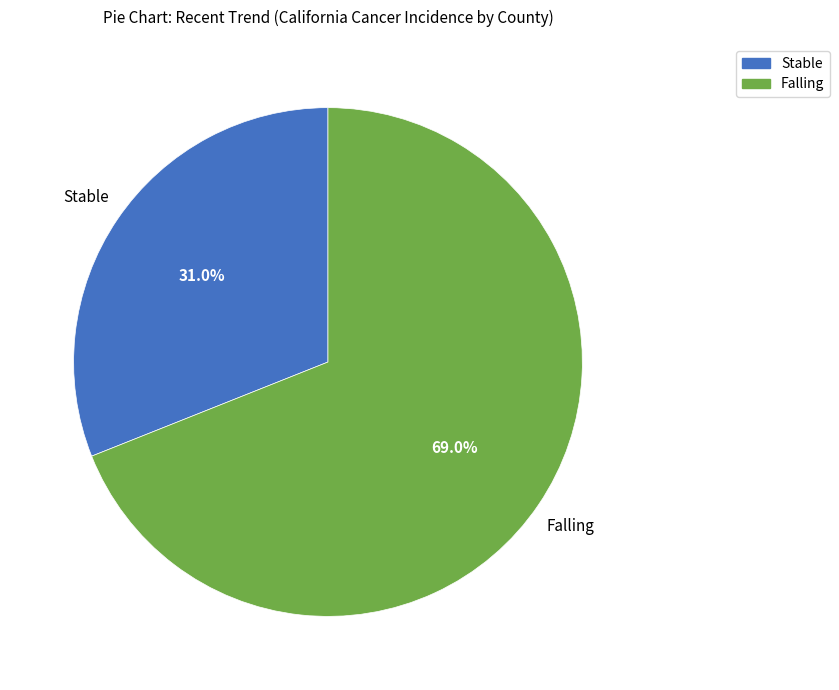

Between Stable and Falling, which is larger?

Falling